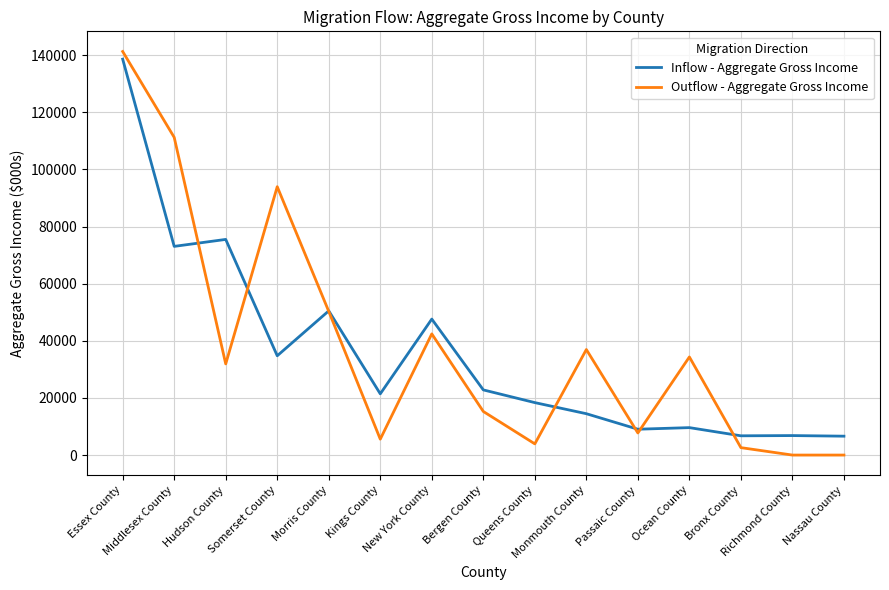

After their last crossing, which series has the higher values: Outflow - Aggregate Gross Income or Inflow - Aggregate Gross Income?

Inflow - Aggregate Gross Income